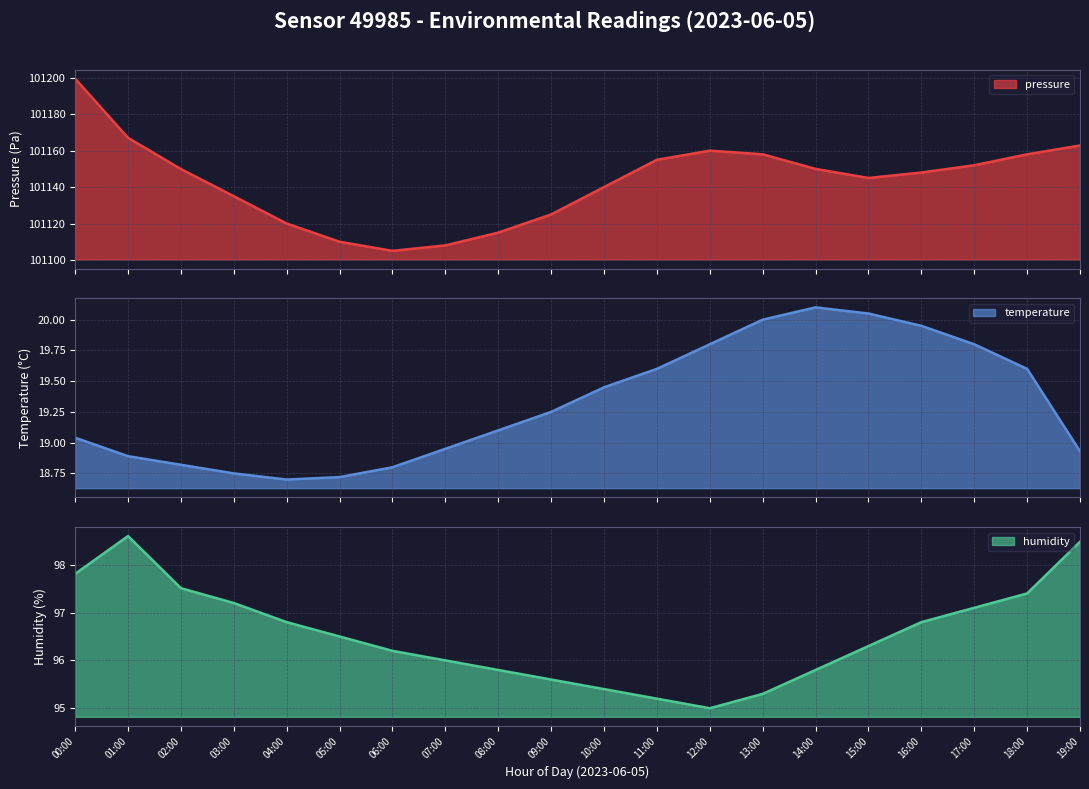

True or false: pressure and humidity intersect in this chart.

False